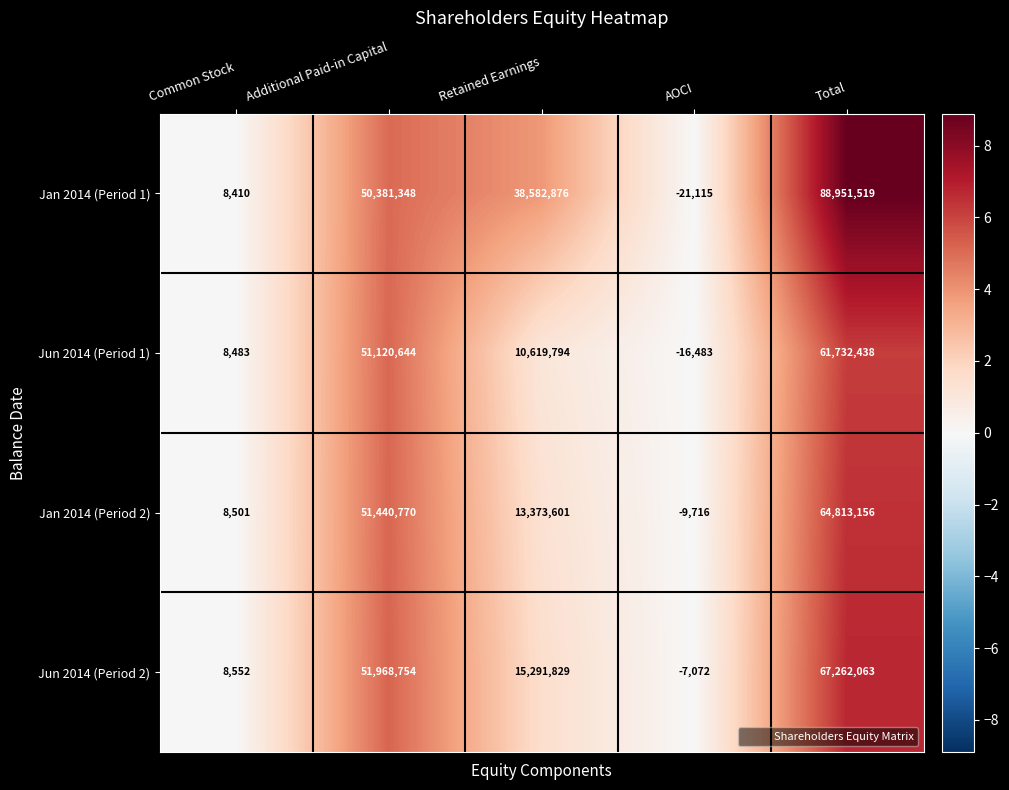

True or false: Jun 2014 (Period 2) has a value of 39599050 at Total.

False